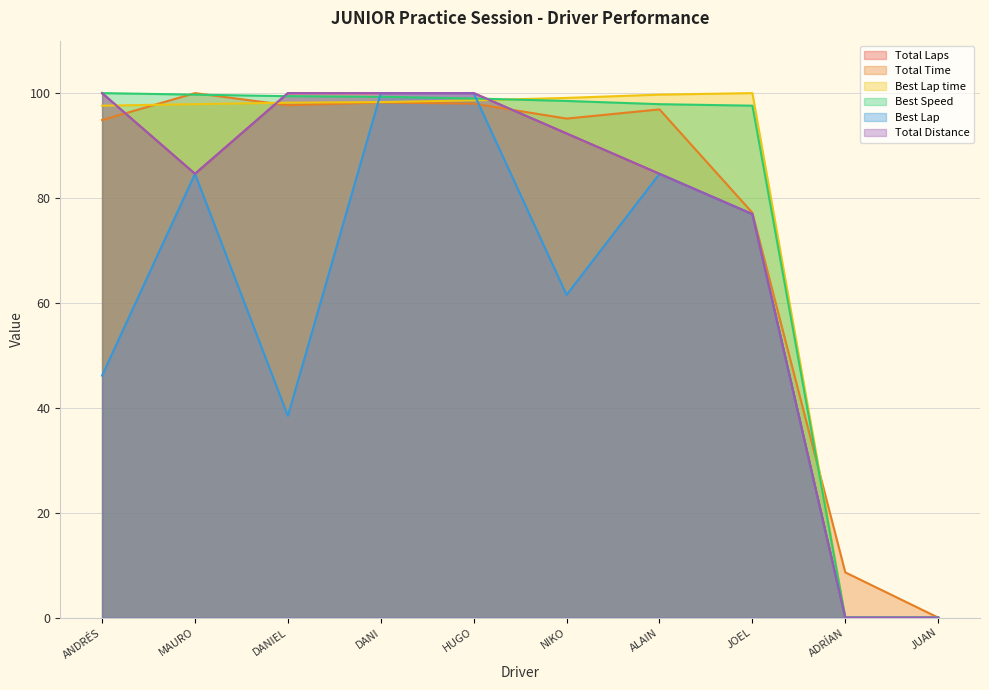

Does the chart have visible grid lines?

Yes